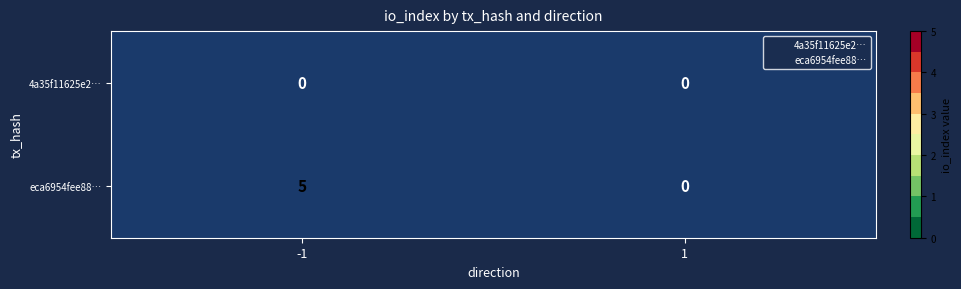

List the series in order of their peak value, highest first.

eca6954fee88…, 4a35f11625e2…